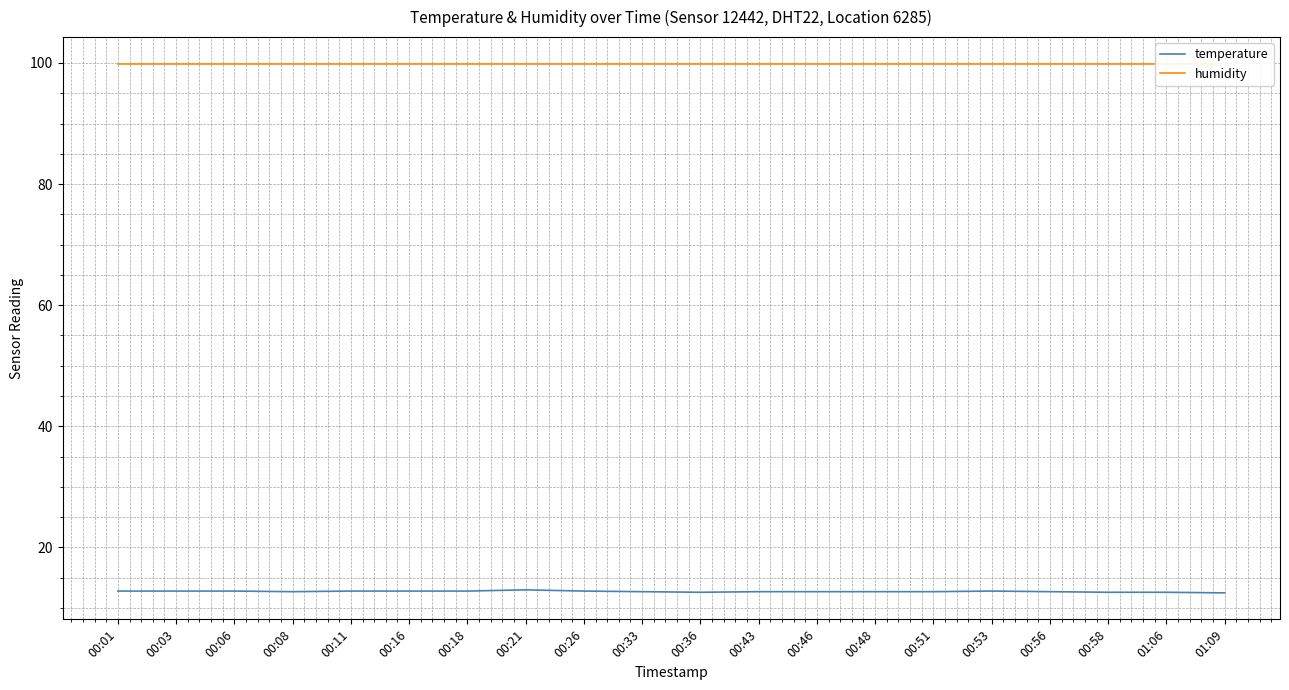

What is the sum of all temperature values?

254.6